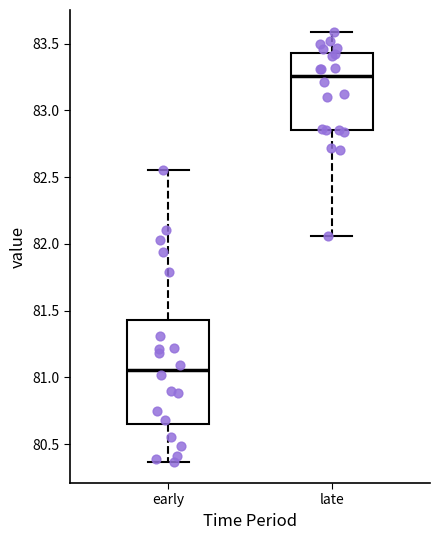

Reading left to right, transcribe this box plot: for each box, give where its median line is, the range the box spans, and where its two whiskers end, as read against the y-axis. The values are not printed on the chart, so give them approximately, as read against the axis.

early: median 81.05, box 80.65 to 81.45, whiskers 80.35 to 82.55
late: median 83.25, box 82.85 to 83.45, whiskers 82.05 to 83.60